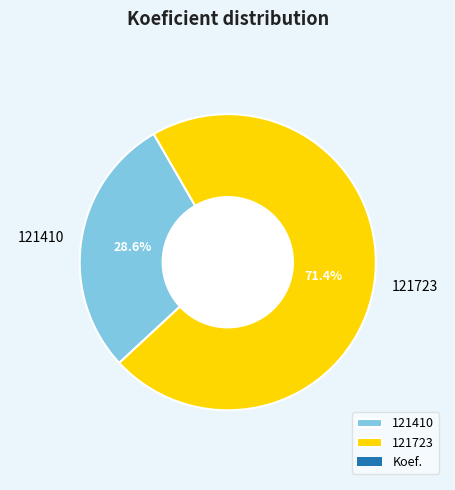

Which has a higher value, 121723 or 121410?

121723